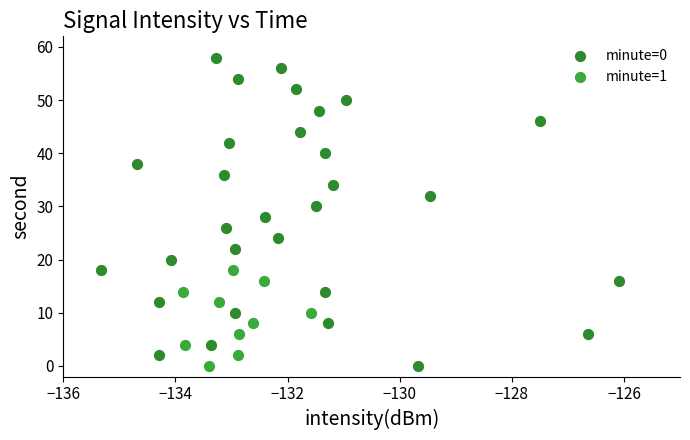

What are all the series names shown in the legend?

minute=0, minute=1